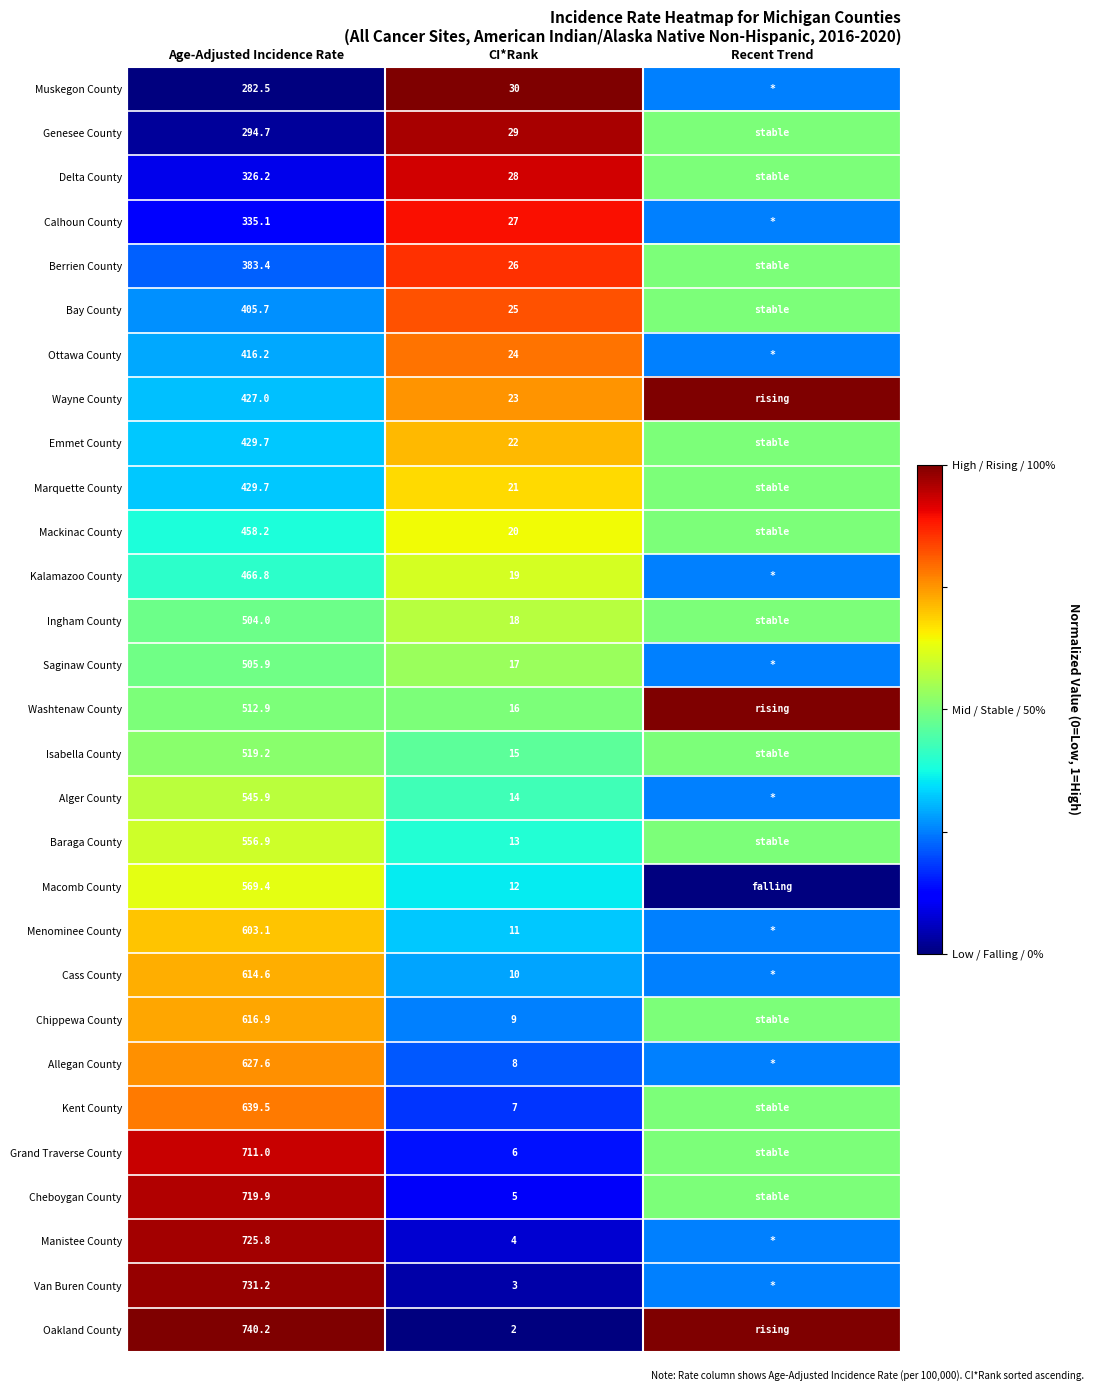

Is the value of Grand Traverse County at Age-Adjusted Incidence Rate greater than the value of Kalamazoo County at Age-Adjusted Incidence Rate?

Yes